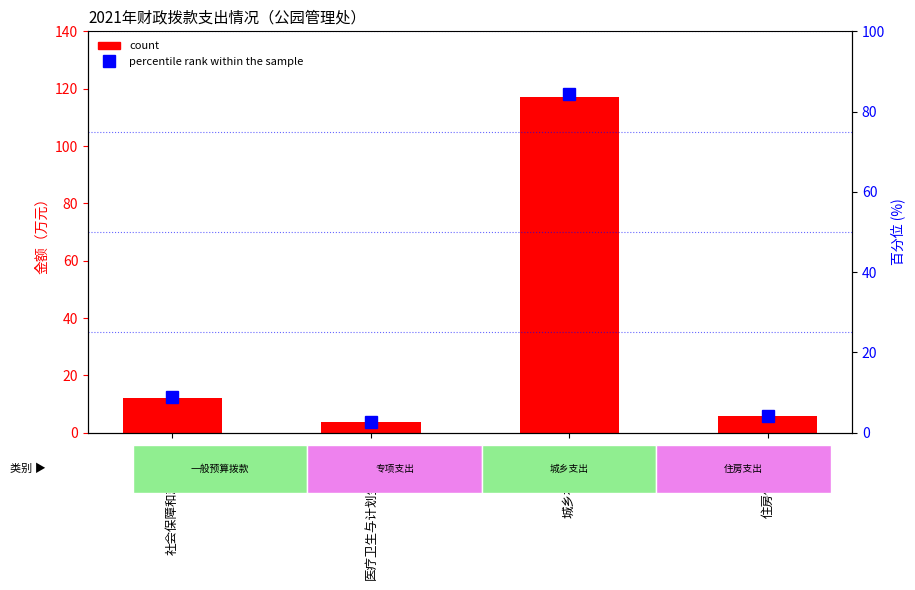

Is it true that percentile rank within the sample equals 2.6 at 医疗卫生与计划生育支出?

True